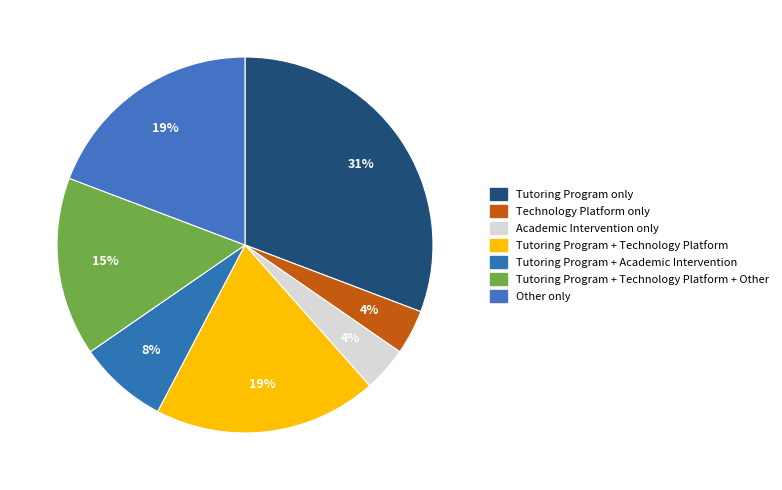

How many slices are in this pie chart?

7